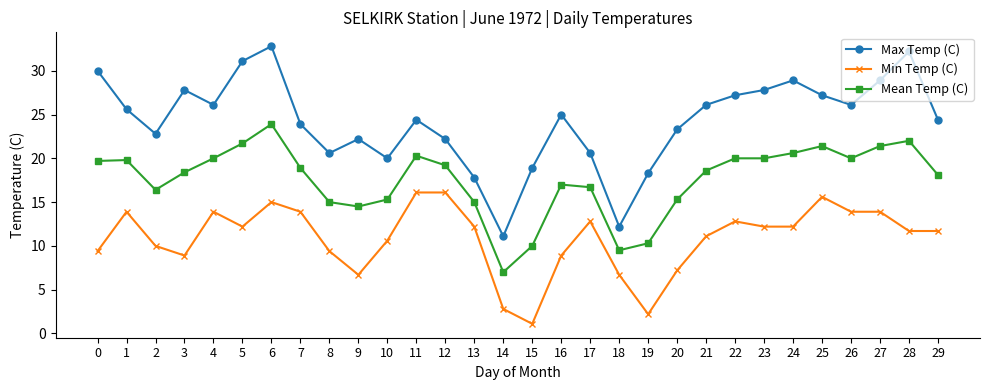

What is the value of the Mean Temp (C) point at the 22nd from the left?

18.6